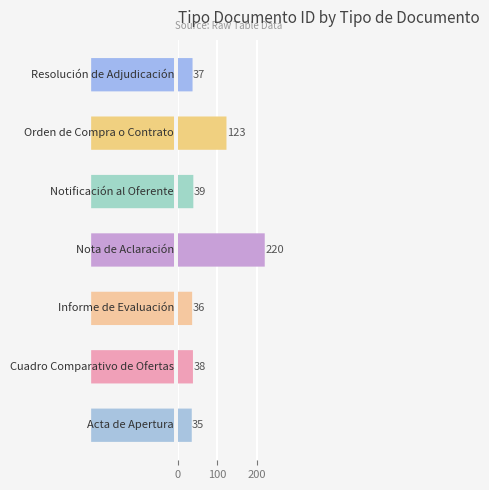

What position from the left is 200?

3